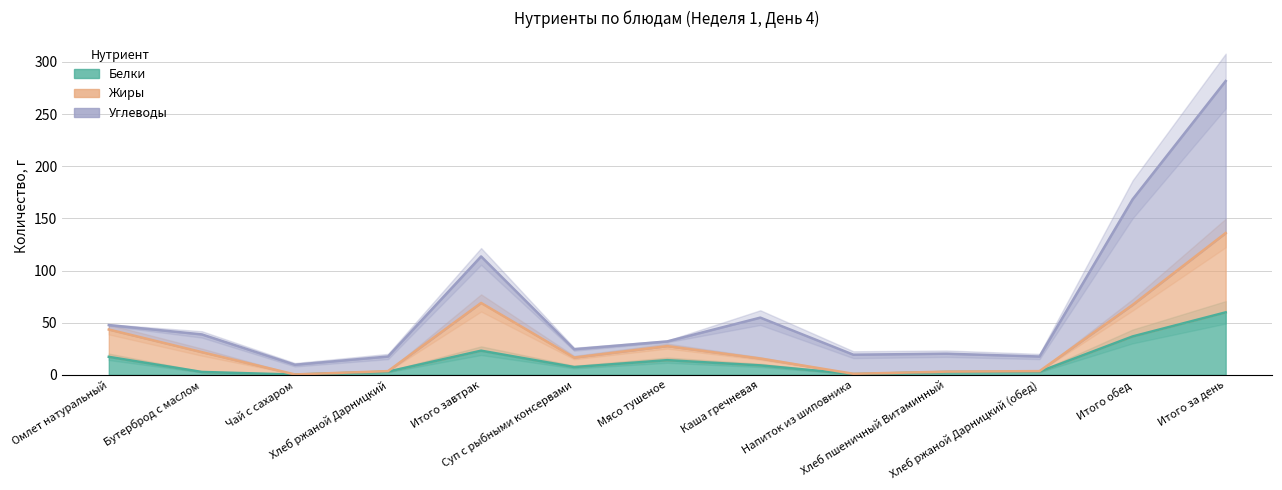

Rank the categories by Жиры value from highest to lowest.

Итого за день, Итого завтрак, Итого обед, Омлет натуральный, Мясо тушеное, Бутерброд с маслом, Суп с рыбными консервами, Каша гречневая, Хлеб ржаной Дарницкий, Хлеб ржаной Дарницкий (обед), Хлеб пшеничный Витаминный, Напиток из шиповника, Чай с сахаром